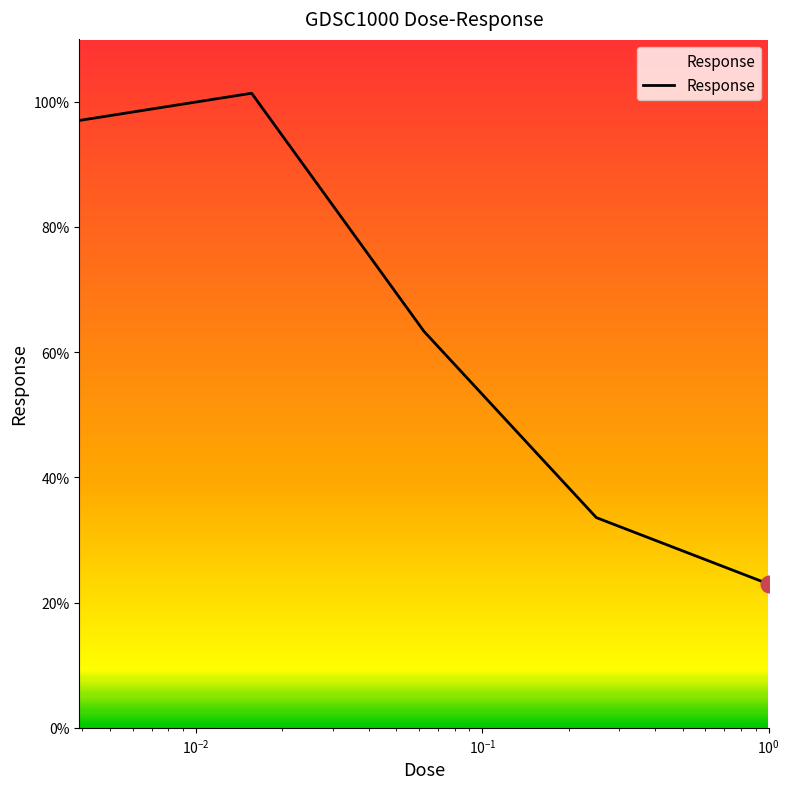

What is the difference between the second highest and minimum values?

74.0